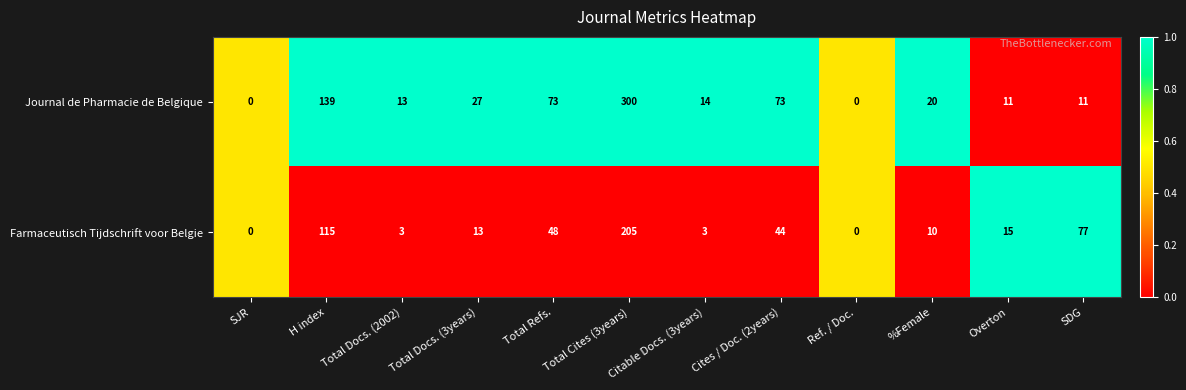

True or false: Journal de Pharmacie de Belgique has a value of 20 at %Female.

True